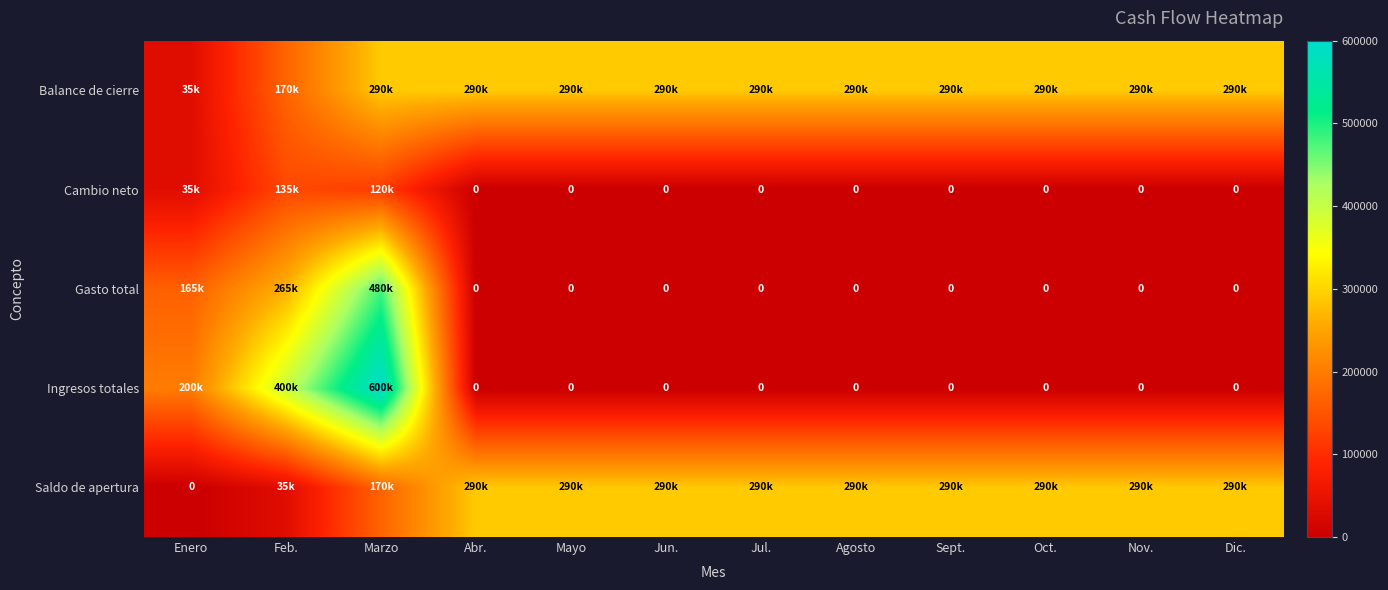

At which category is the sum across all series the highest?

Marzo